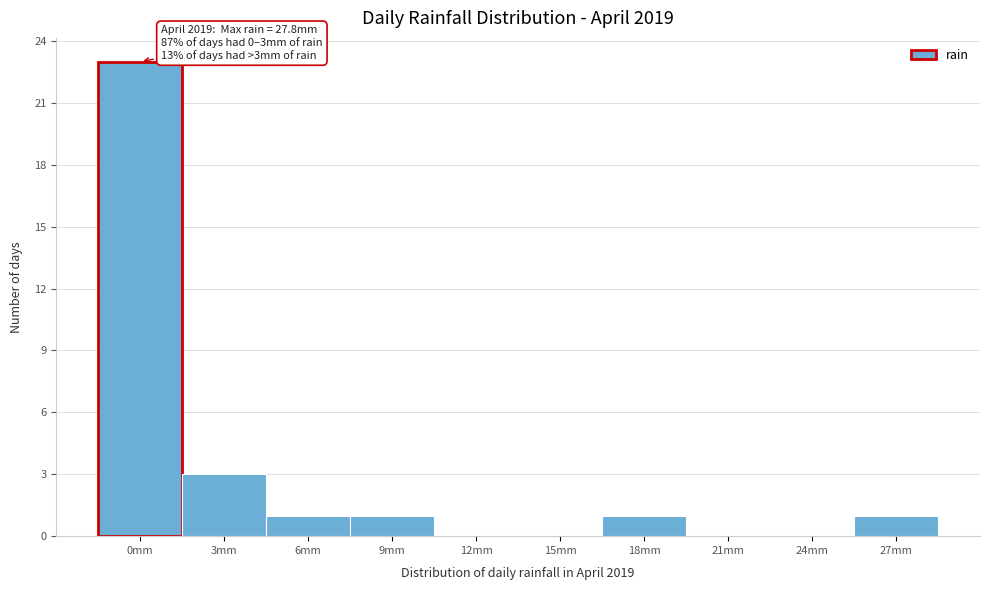

Reading left to right, extract all data points from this chart.

0mm=23	3mm=3	6mm=1	9mm=1	12mm=0	15mm=0	18mm=1	21mm=0	24mm=0	27mm=1